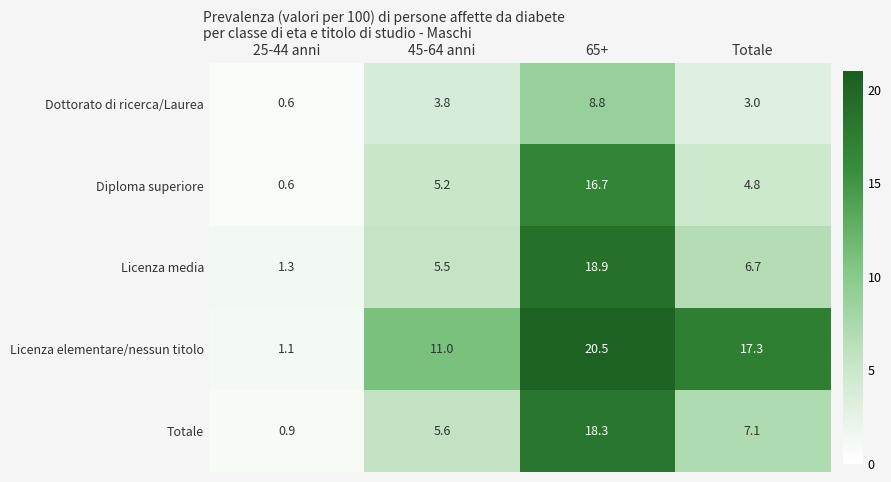

List the series in order of their peak value, highest first.

Licenza elementare/nessun titolo, Licenza media, Totale, Diploma superiore, Dottorato di ricerca/Laurea